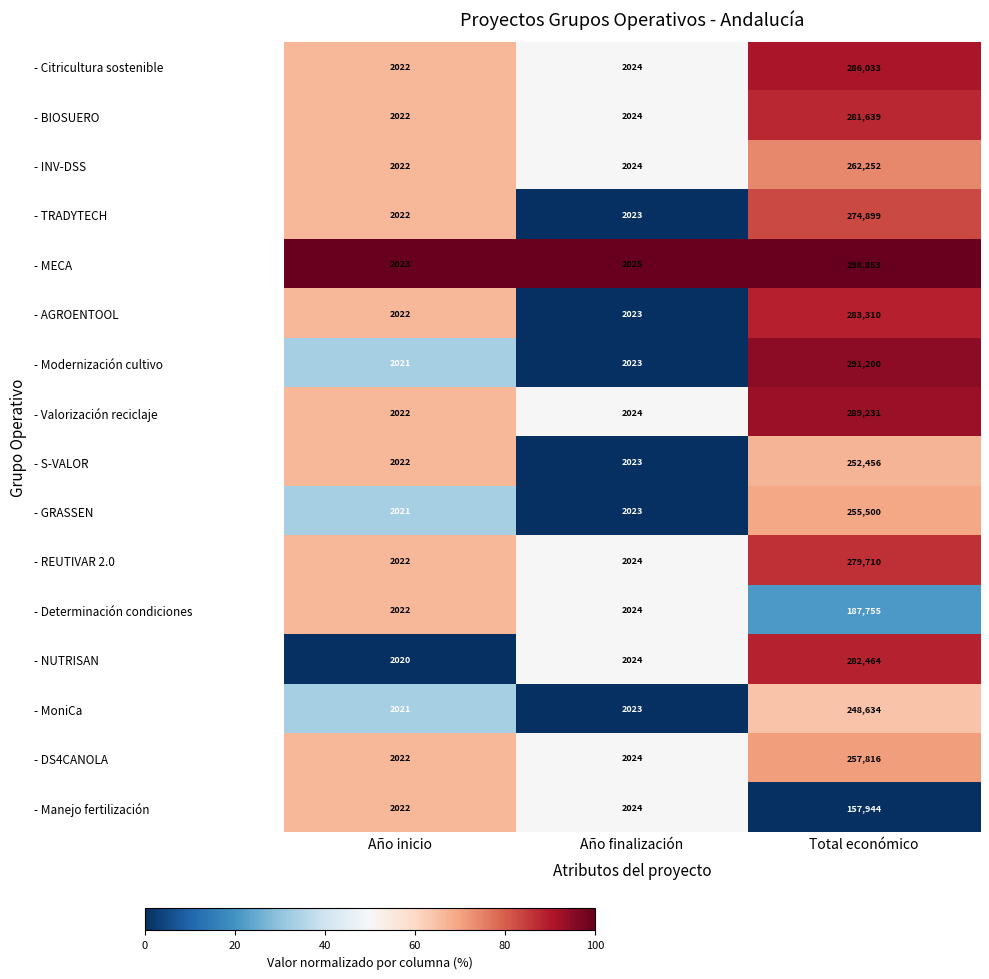

The - DS4CANOLA series shows 2875 at Año inicio. True or false?

False